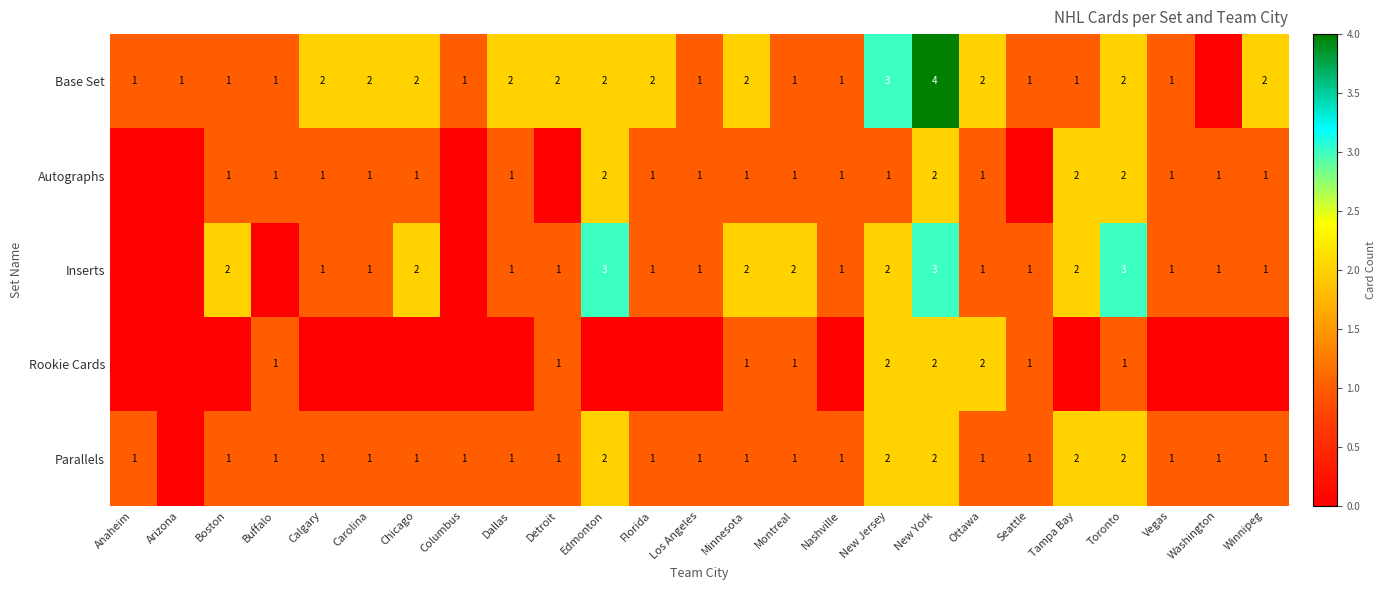

Is the value of Inserts at Dallas greater than the value of Base Set at Minnesota?

No